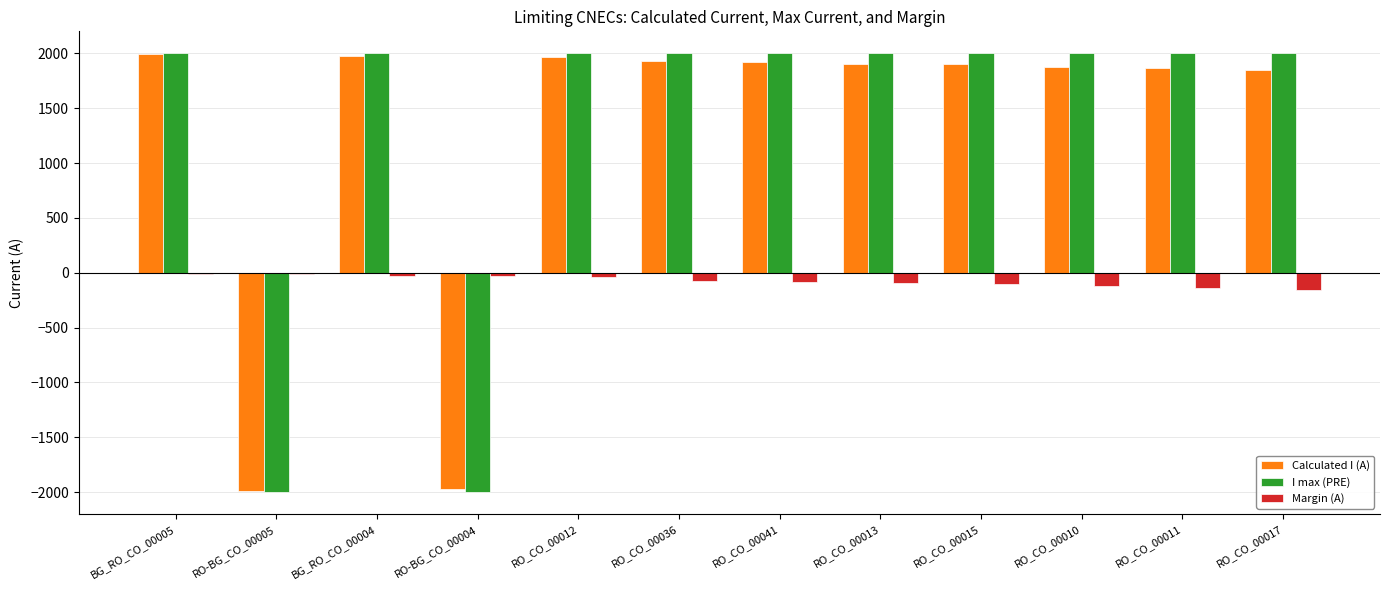

What is the sum of all Calculated I (A) values?

15199